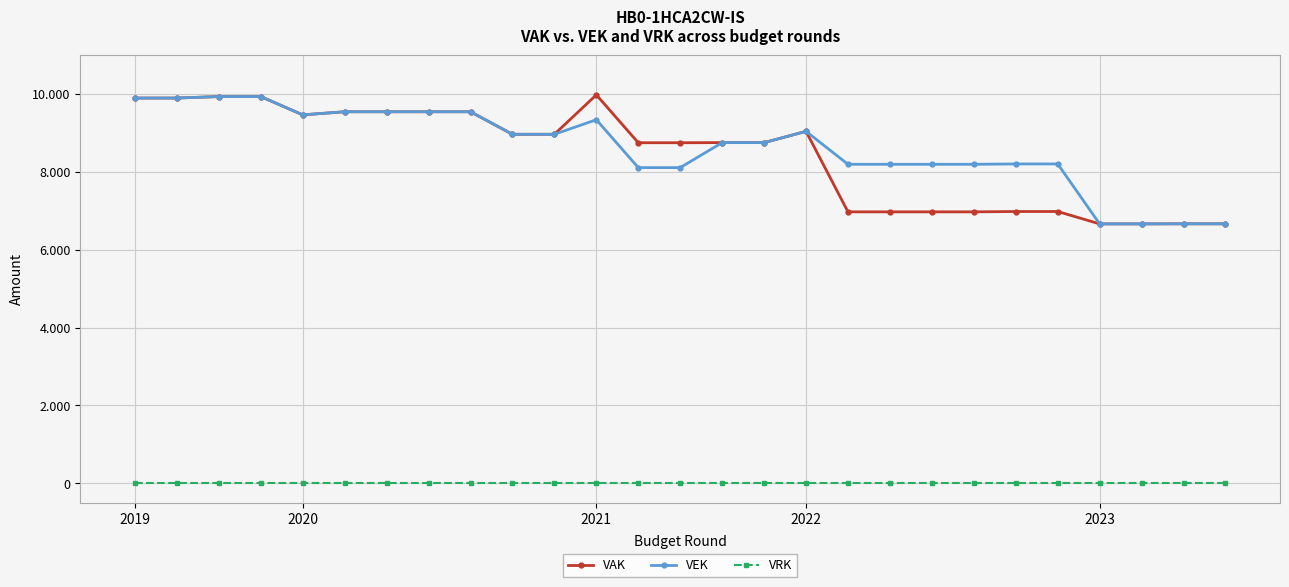

What are all the series names shown in the legend?

VAK, VEK, VRK